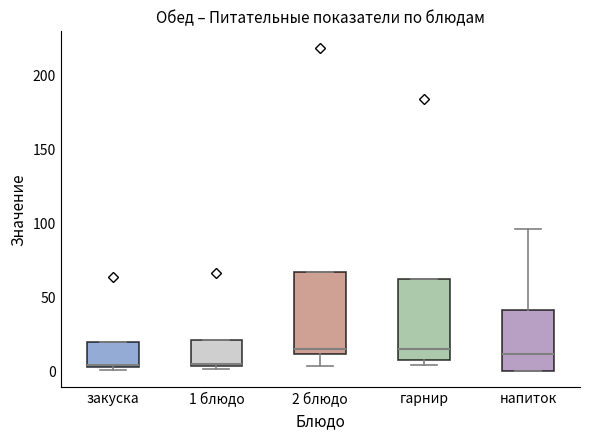

Reading left to right, transcribe this box plot: for each box, give where its median line is, the range the box spans, and where its two whiskers end, as read against the y-axis. The values are not printed on the chart, so give them approximately, as read against the axis.

закуска: median 5, box 5 to 20, whiskers 0 to 20
1 блюдо: median 5 (just above the box's lower edge), box 5 to 20, whiskers 0 to 20
2 блюдо: median 15, box 10 to 65, whiskers 5 to 65
гарнир: median 15, box 10 to 60, whiskers 5 to 60
напиток: median 10, box 0 to 40, whiskers 0 to 95